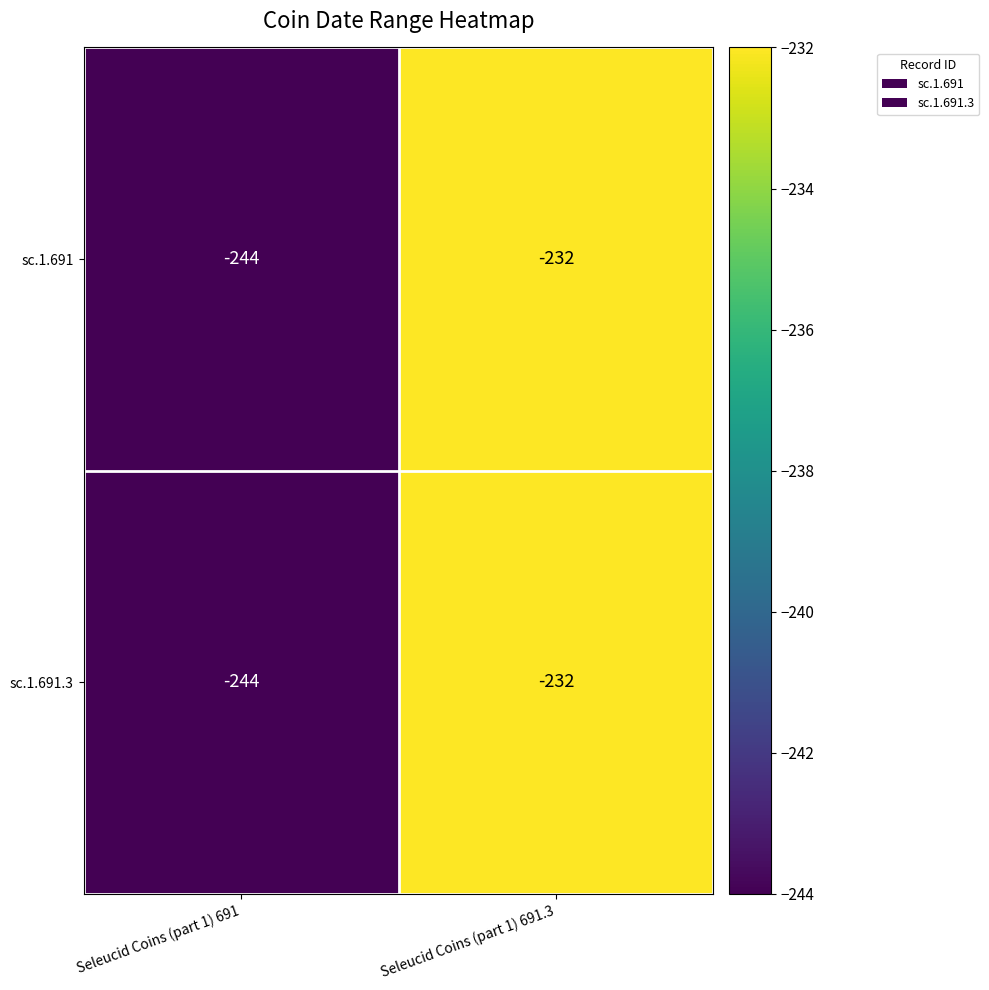

What is the total value across all series at Seleucid Coins (part 1) 691.3?

-464